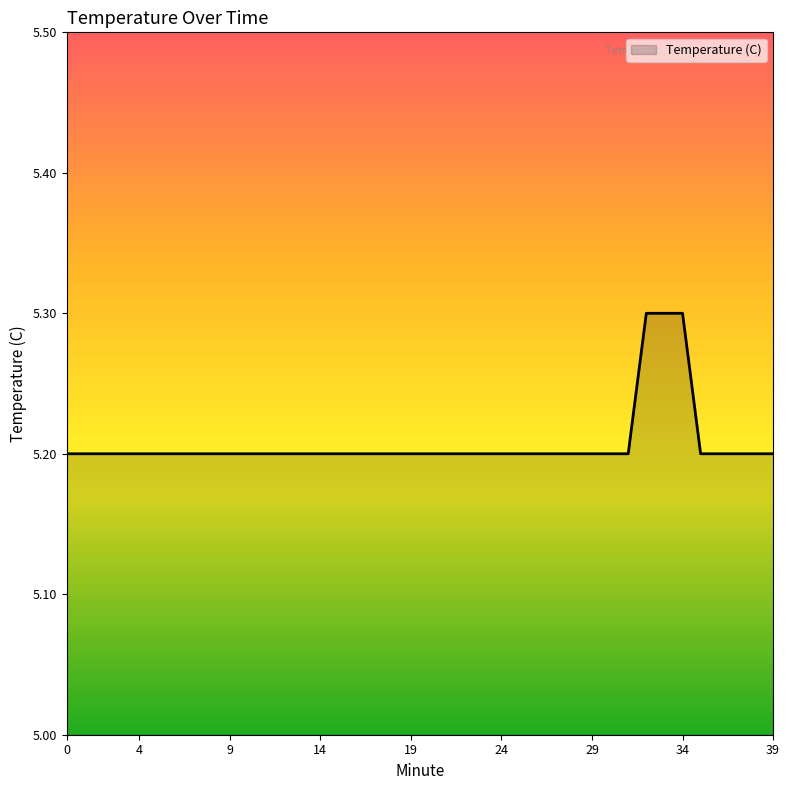

What is the greatest value displayed?

5.3